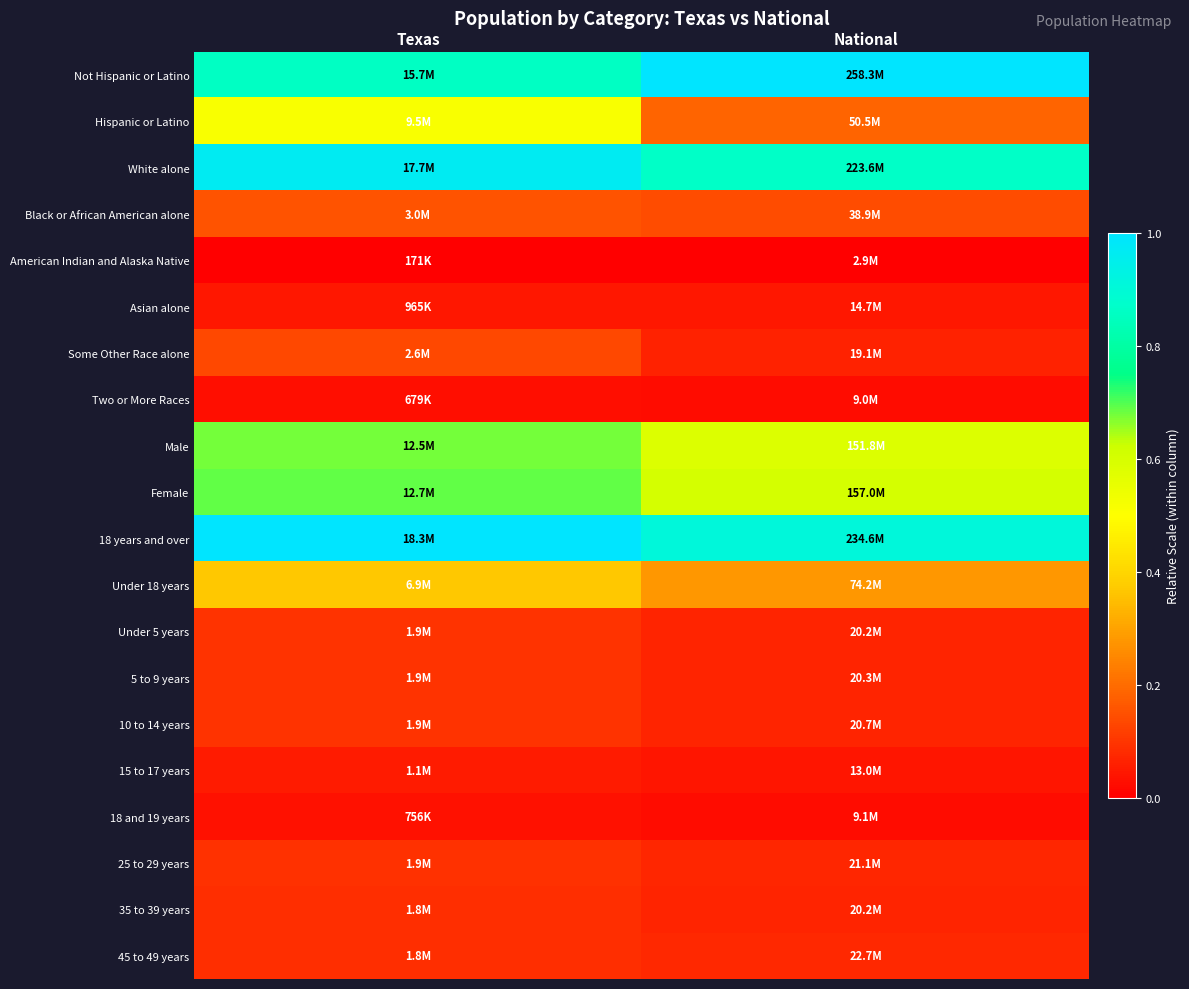

How many distinct data groups are displayed?

20